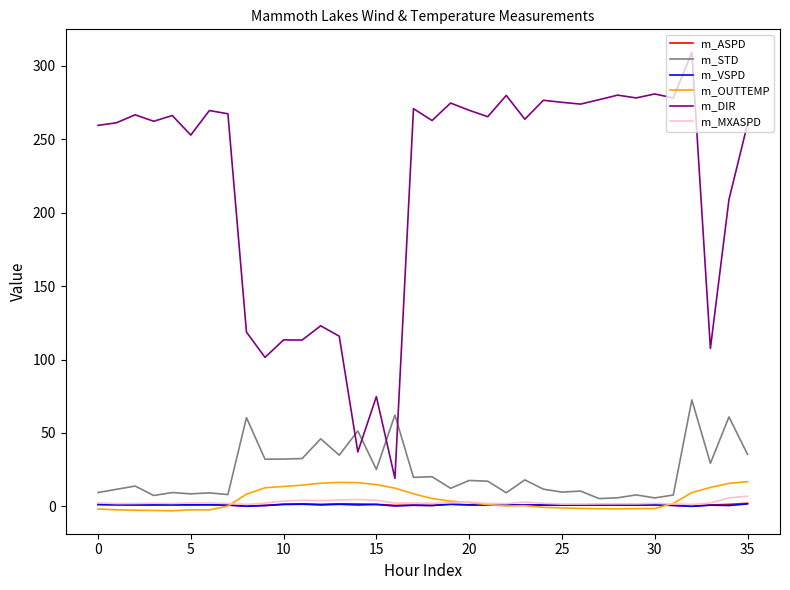

At how many categories does at least one series exceed 256?

24